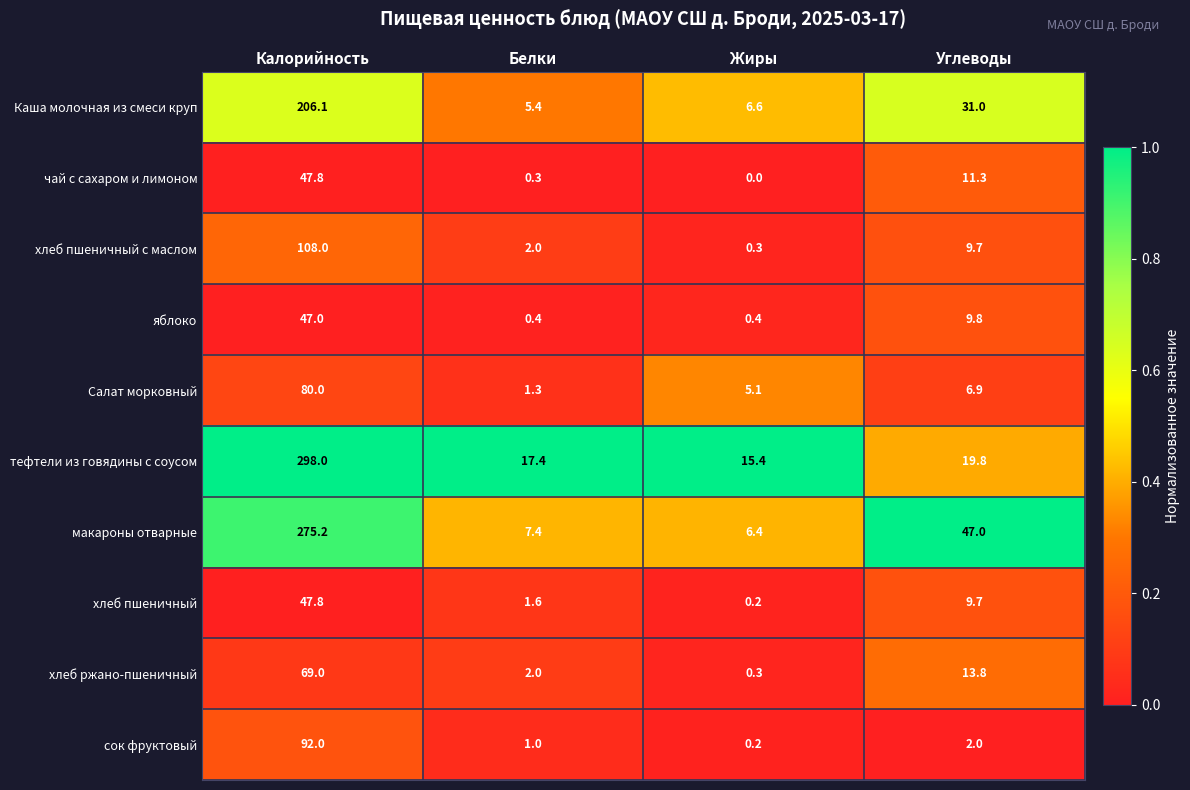

At which category is the sum across all series the highest?

Калорийность